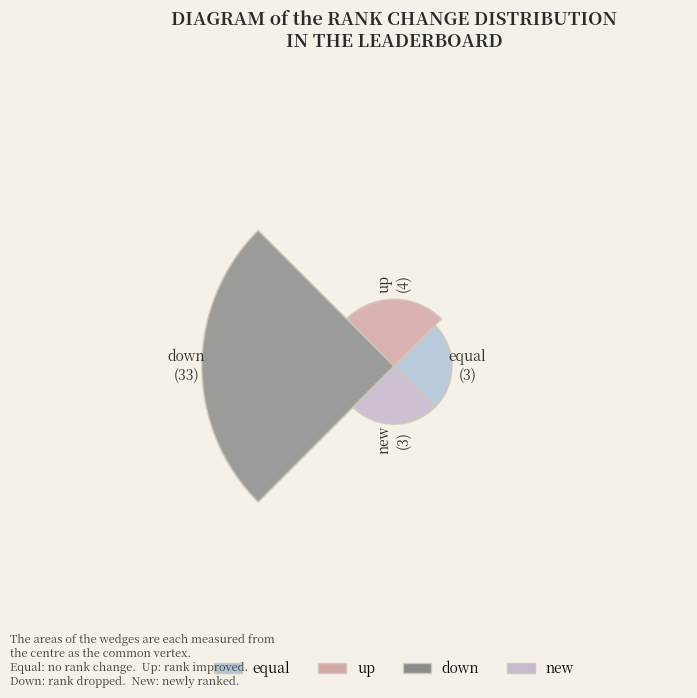

Does new account for over 50% of the chart?

No